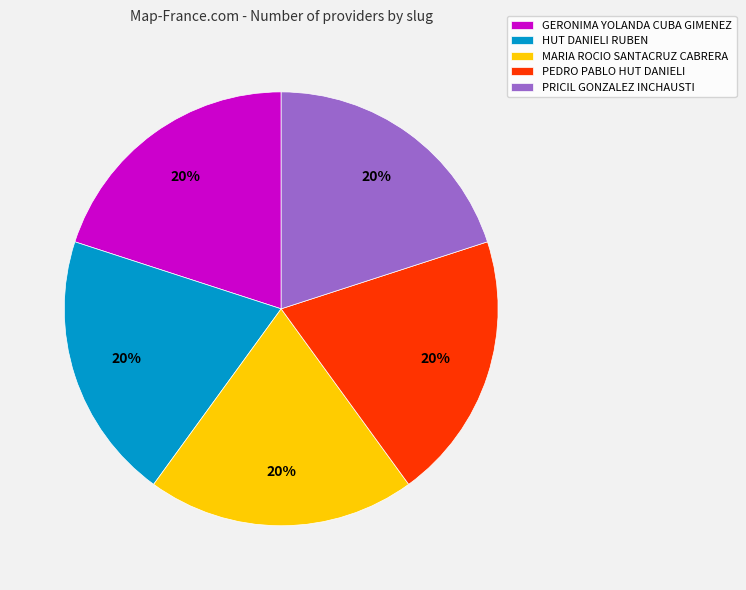

Does any single category account for the majority?

No